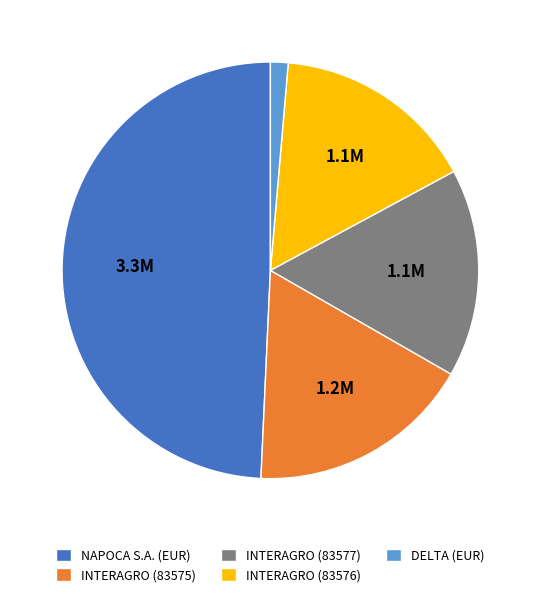

Which category has the biggest portion of the pie?

NAPOCA S.A. (EUR)